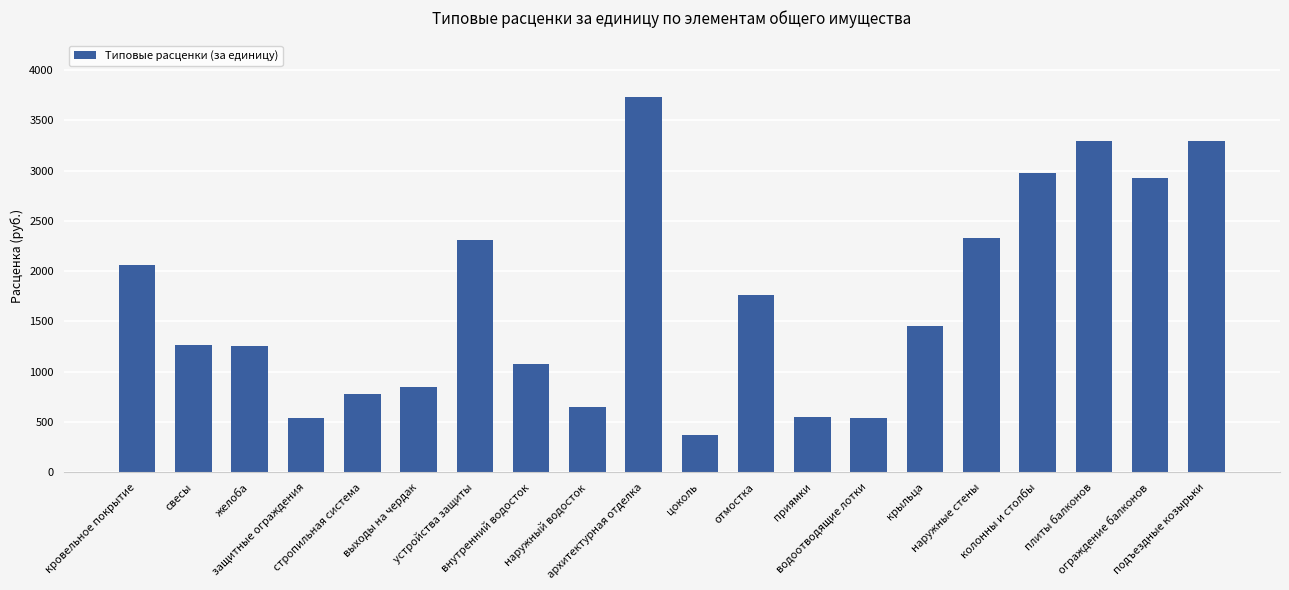

Between выходы на чердак and ограждение балконов, which is larger?

ограждение балконов